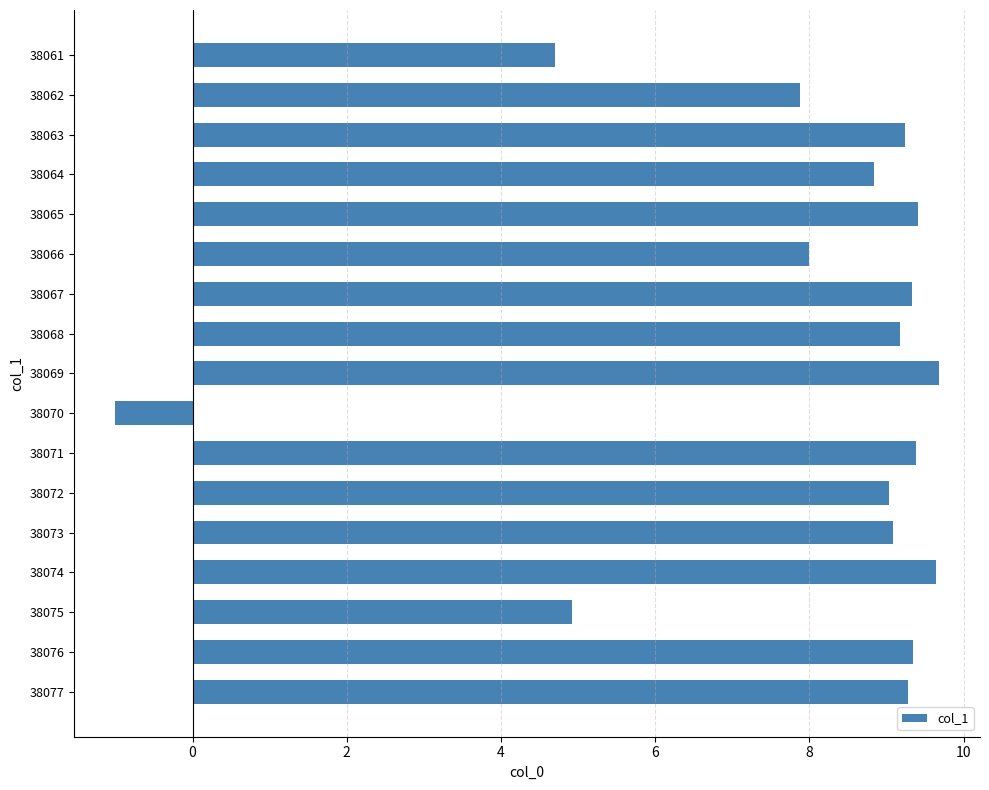

What is the sum of all values?

135.9